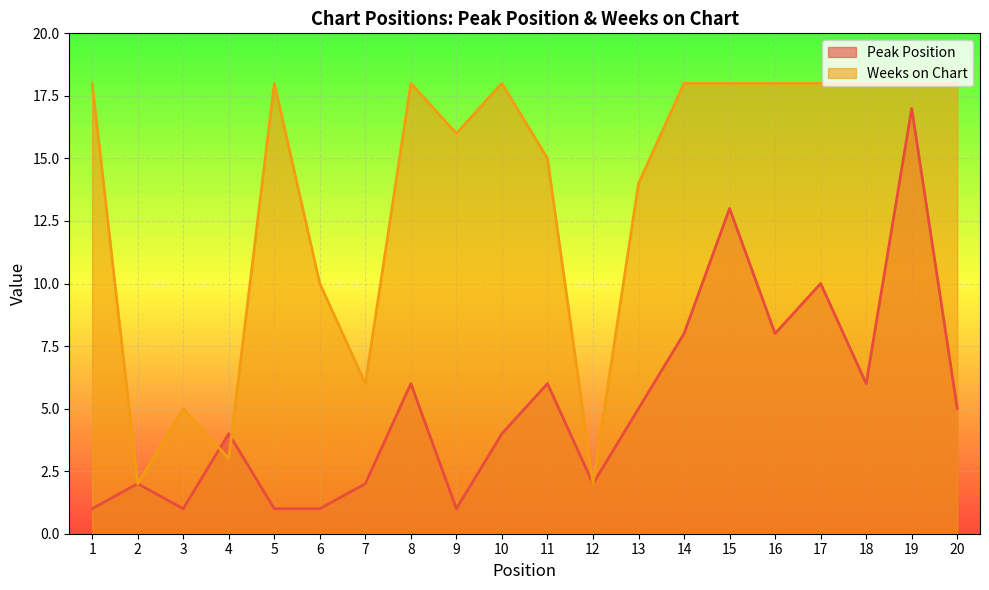

Between which two adjacent categories do Peak Position and Weeks on Chart first intersect?

3 and 4